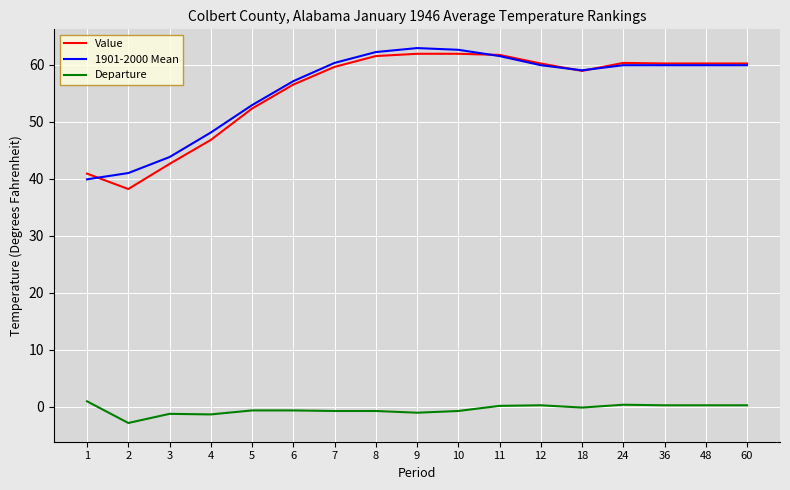

What is the smallest value displayed?

-2.8